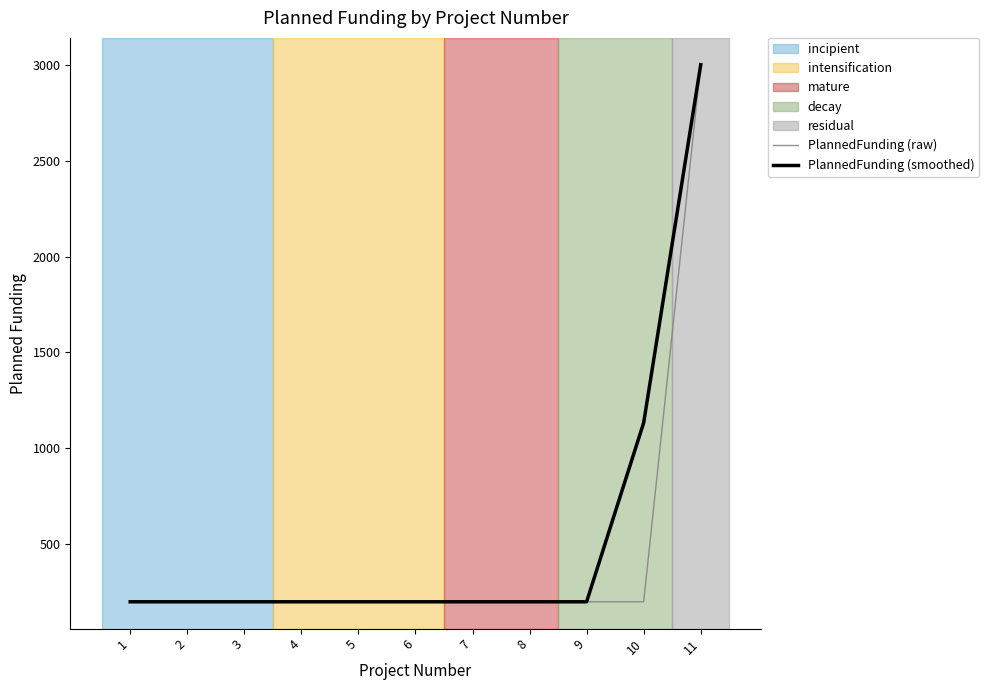

Which category has the highest value in the PlannedFunding (raw) series?

11